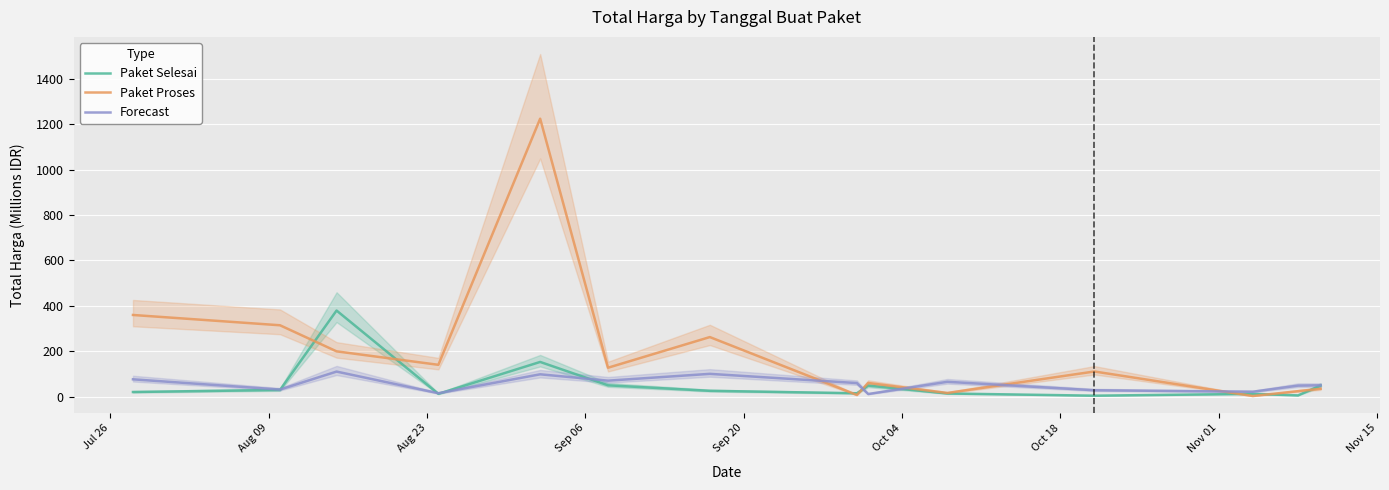

How many interior local valleys does the Paket Proses series have?

5